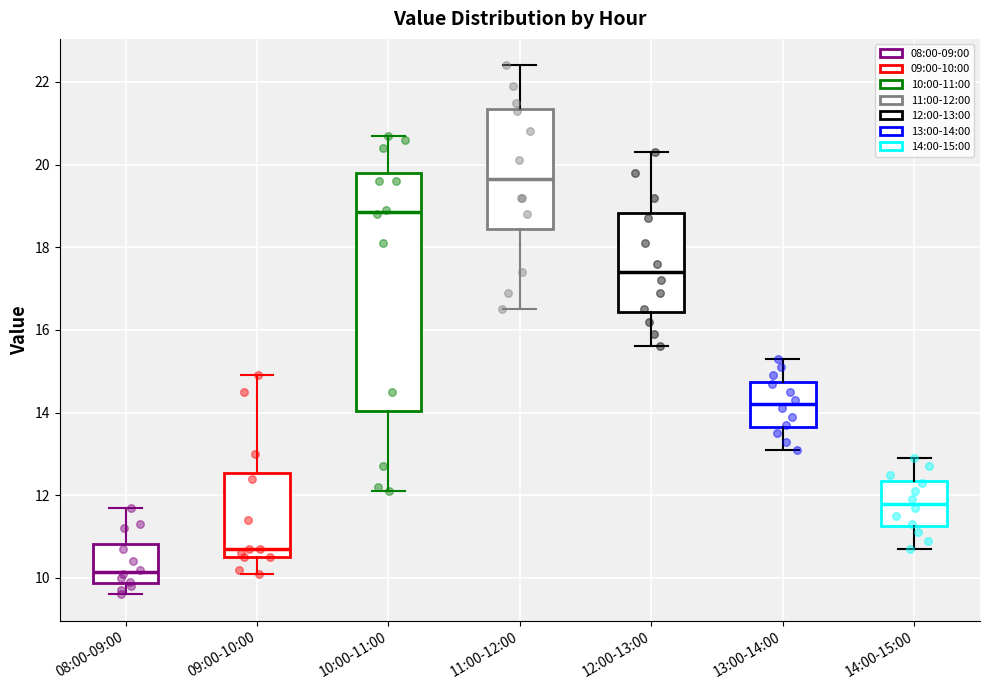

Reading left to right, read every box against the y-axis: the position of its median line, the range the box covers, and the ends of its whiskers. The values are not printed on the chart, so give them approximately, as read against the axis.

08:00-09:00: median 10.2, box 9.8 to 10.8, whiskers 9.6 to 11.8
09:00-10:00: median 10.8, box 10.6 to 12.6, whiskers 10.2 to 15.0
10:00-11:00: median 18.8, box 14.0 to 19.8, whiskers 12.2 to 20.8
11:00-12:00: median 19.6, box 18.4 to 21.4, whiskers 16.6 to 22.4
12:00-13:00: median 17.4, box 16.4 to 18.8, whiskers 15.6 to 20.4
13:00-14:00: median 14.2, box 13.6 to 14.8, whiskers 13.2 to 15.4
14:00-15:00: median 11.8, box 11.2 to 12.4, whiskers 10.8 to 13.0